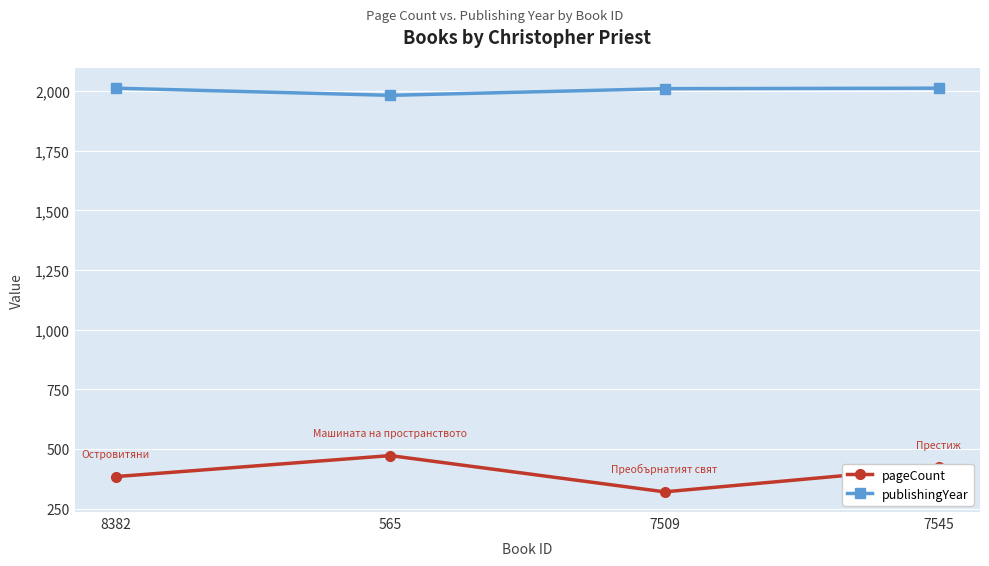

Is it true that publishingYear equals 2011 at 7509?

True